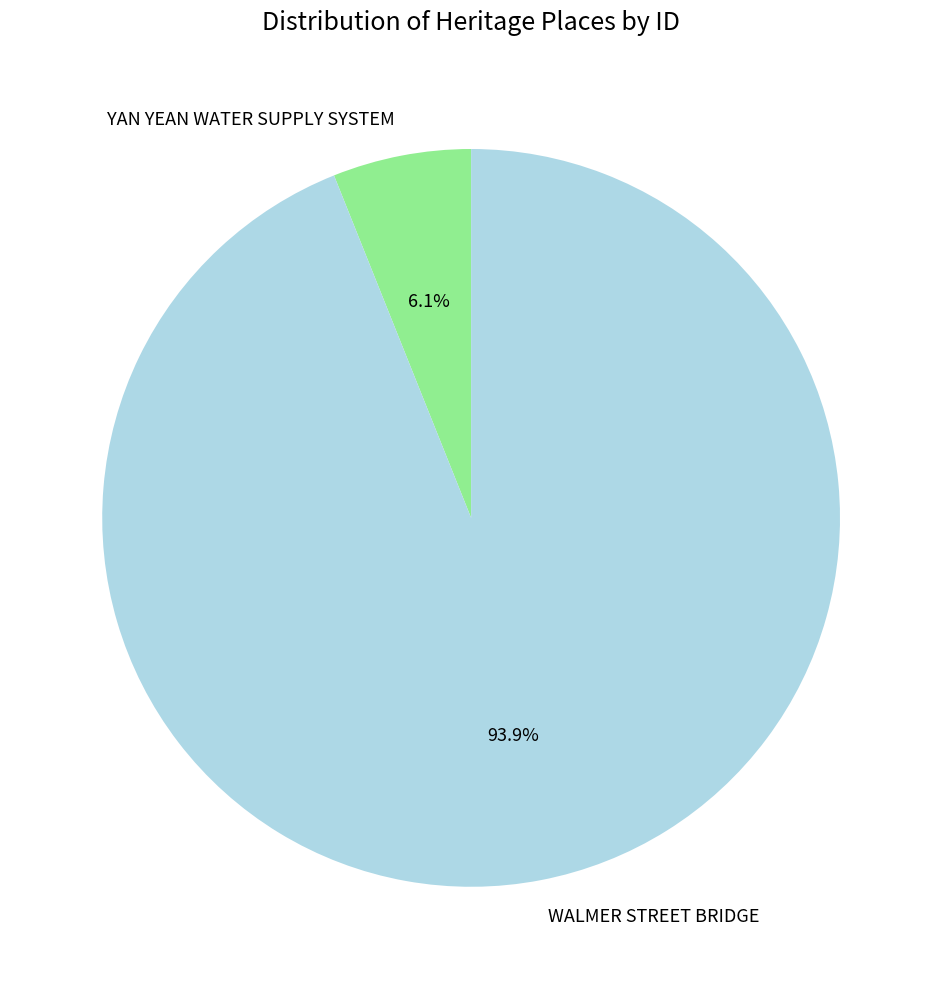

To the nearest percent, what is the difference between the largest and smallest slice percentages?

88%